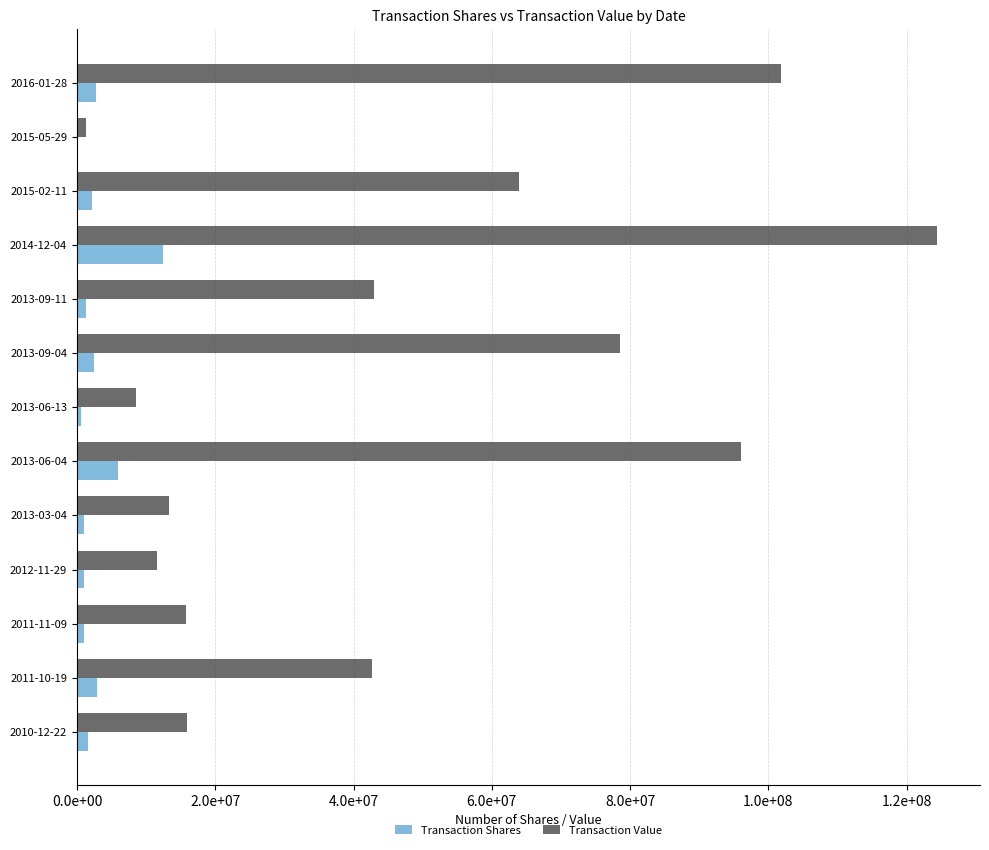

What are all the series names shown in the legend?

Transaction Shares, Transaction Value